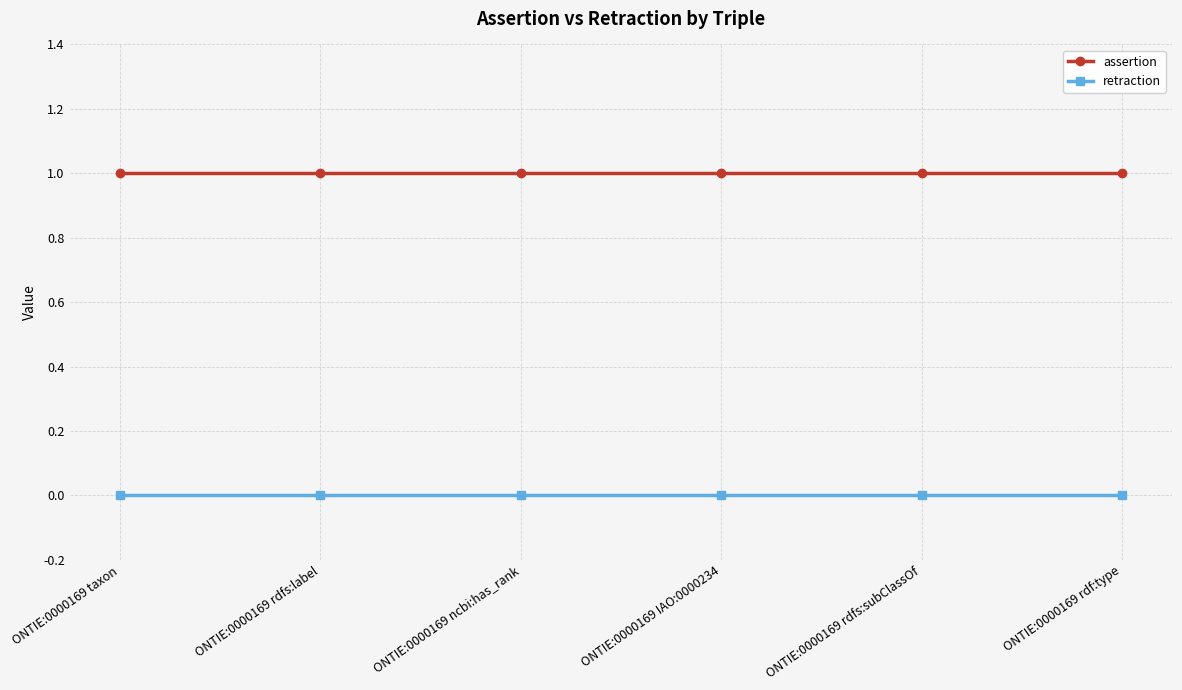

List the series in order of their peak value, lowest first.

retraction, assertion